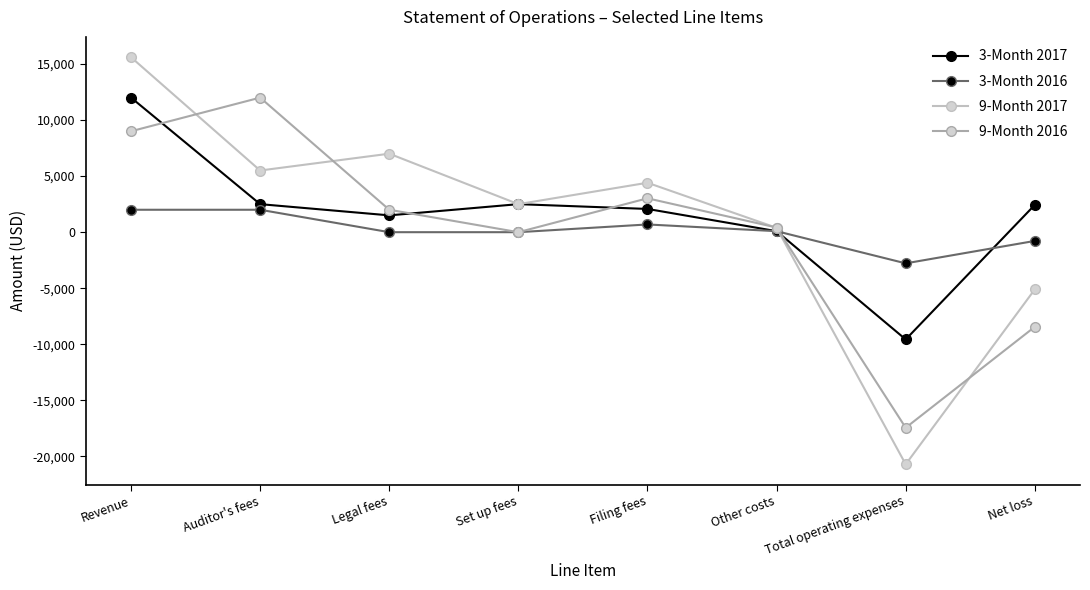

True or false: 3-Month 2017 has a value of 699 at Set up fees.

False